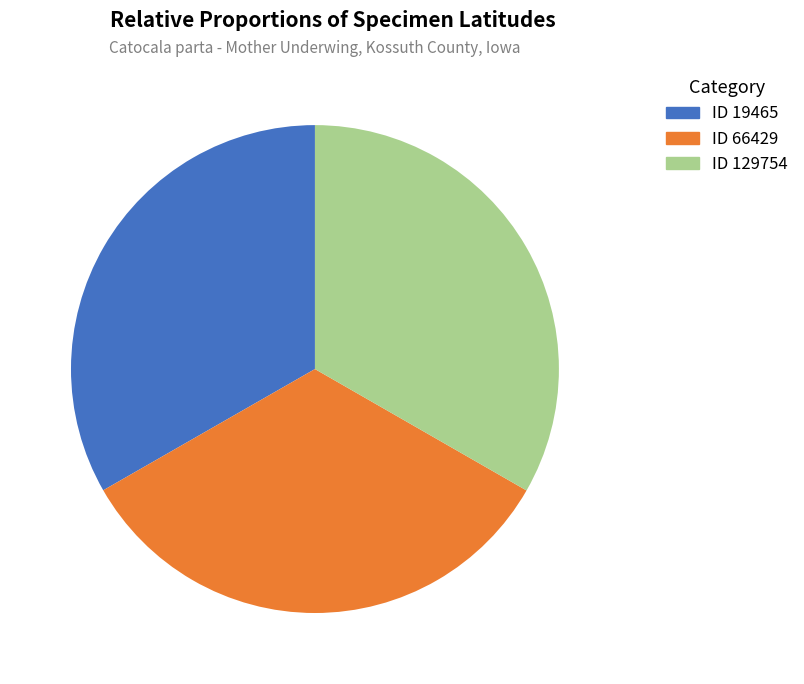

Is there a majority slice in this chart?

No